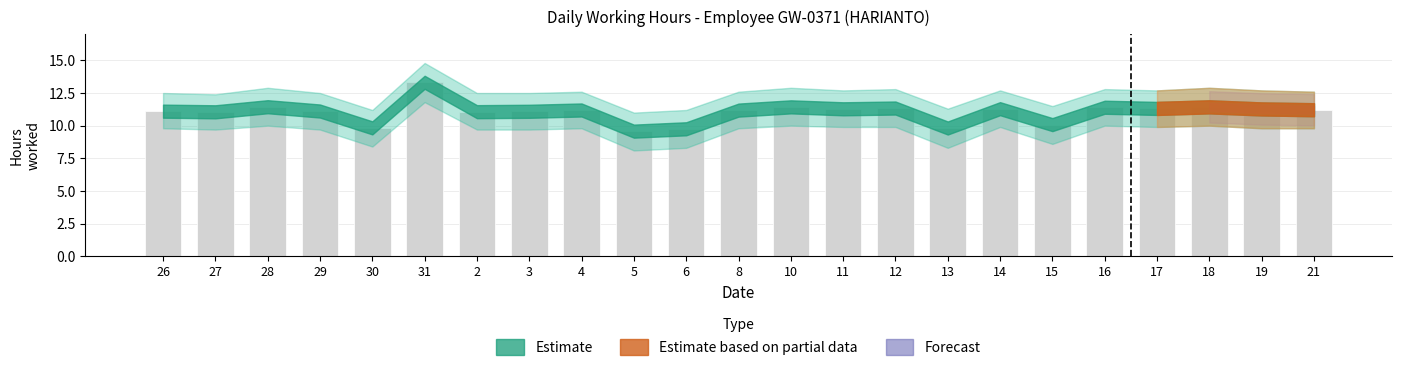

What is the label of the 14th bar from the left?

11